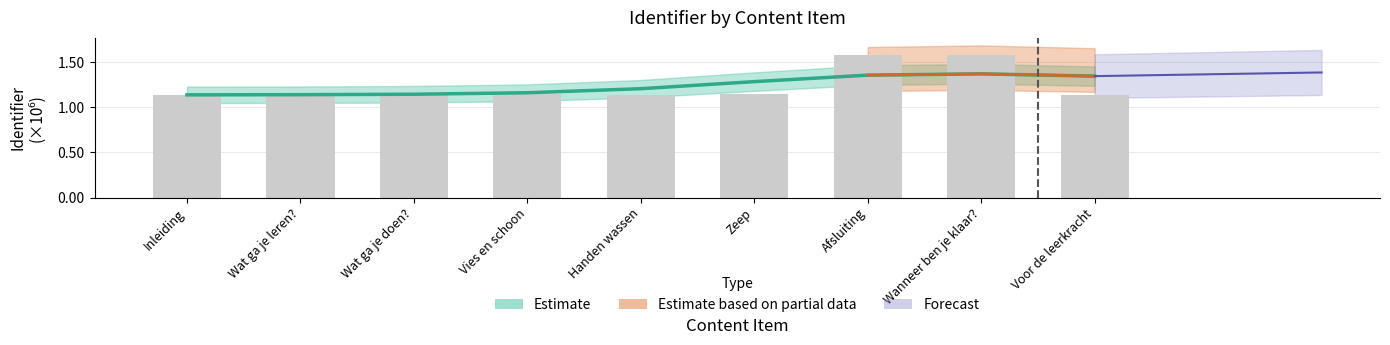

What position from the left is Zeep?

6